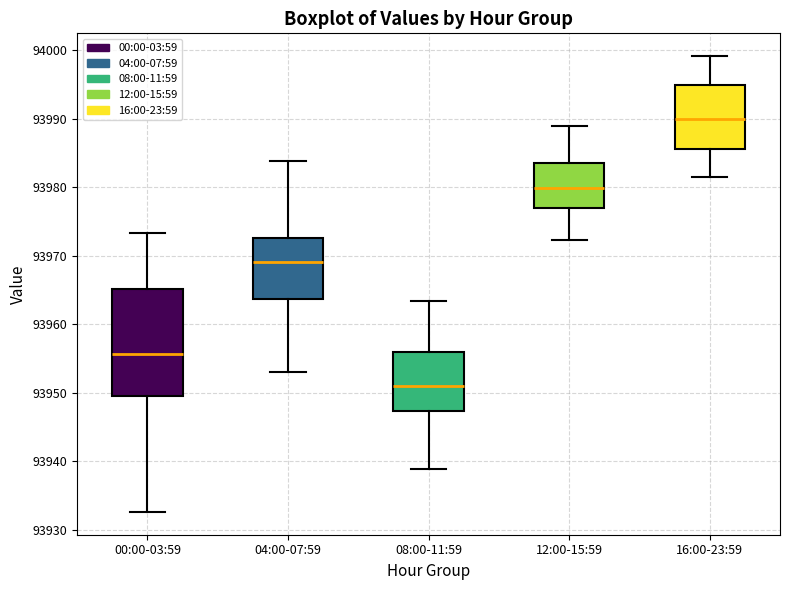

Which box's median line is the lowest?

08:00-11:59